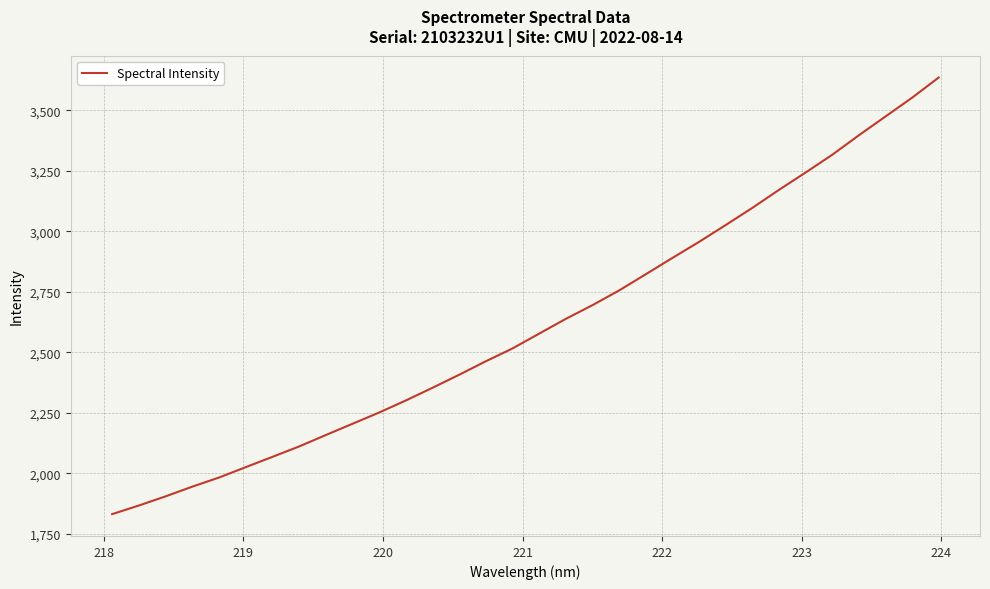

What is the smallest value displayed?

1830.9